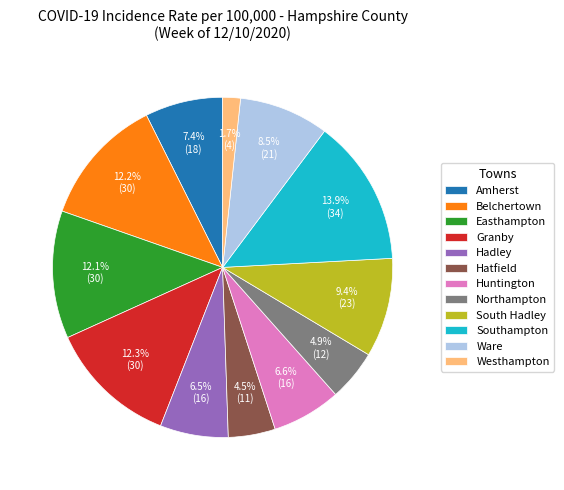

How many slices are in this pie chart?

12